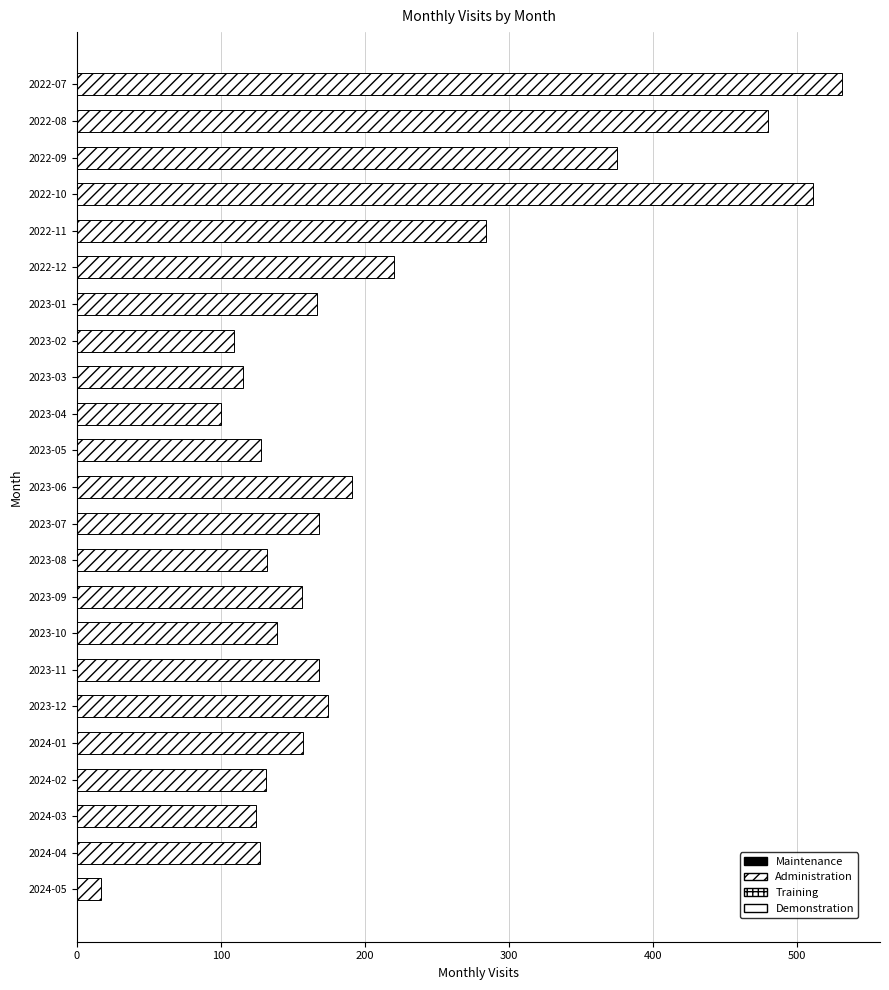

Does the chart contain any negative values?

No